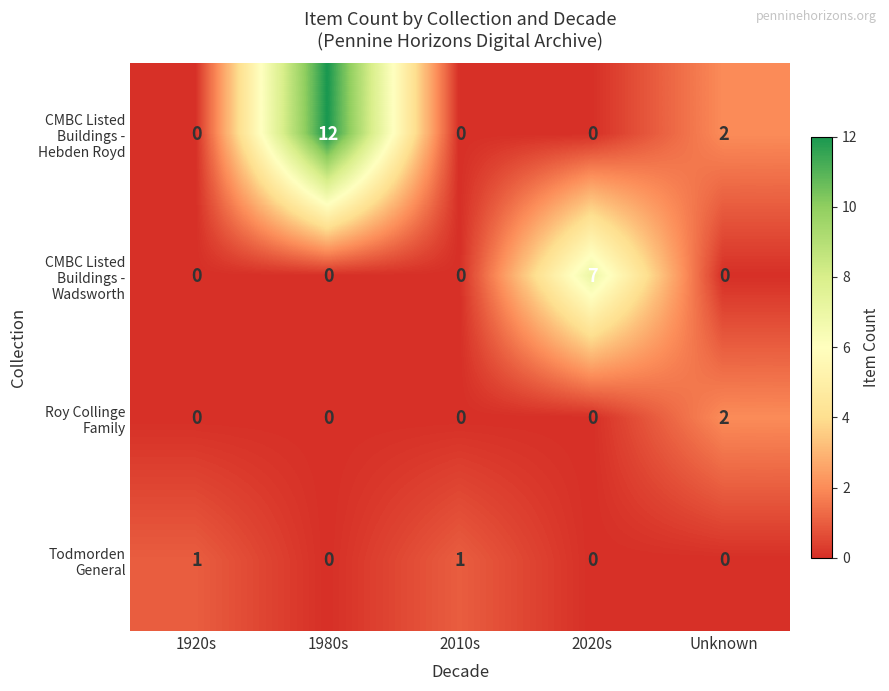

What is the total value across all series at Unknown?

4